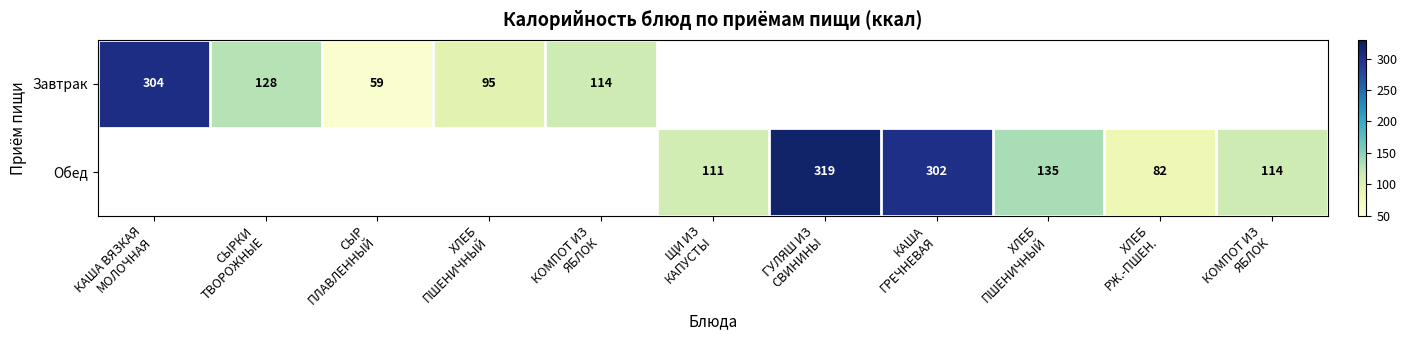

What is the maximum value for Завтрак?

304.0